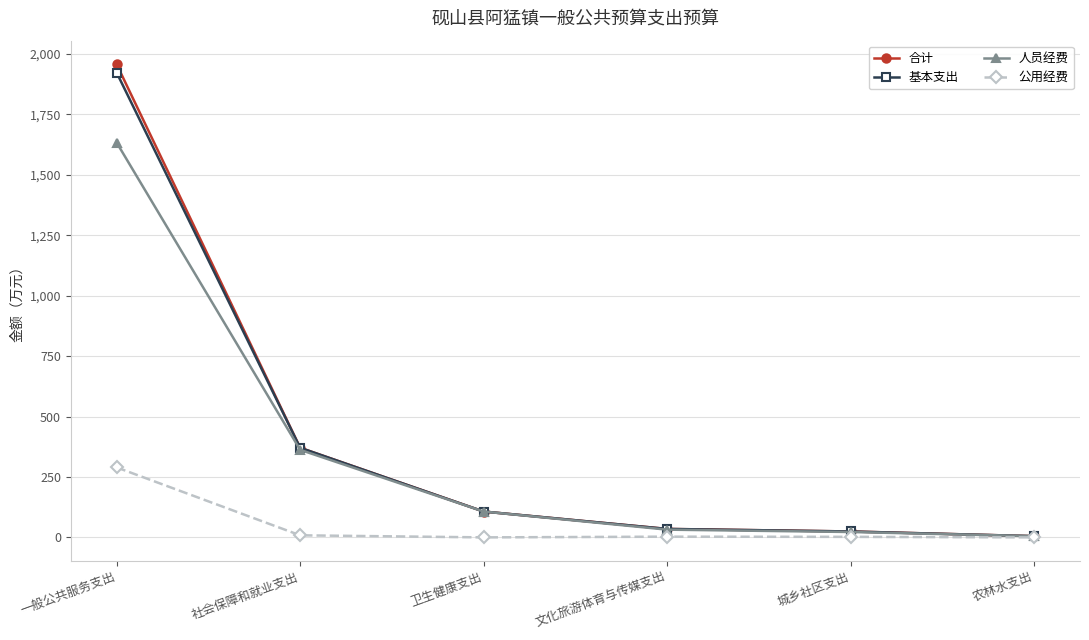

How many lines are shown in the chart?

4